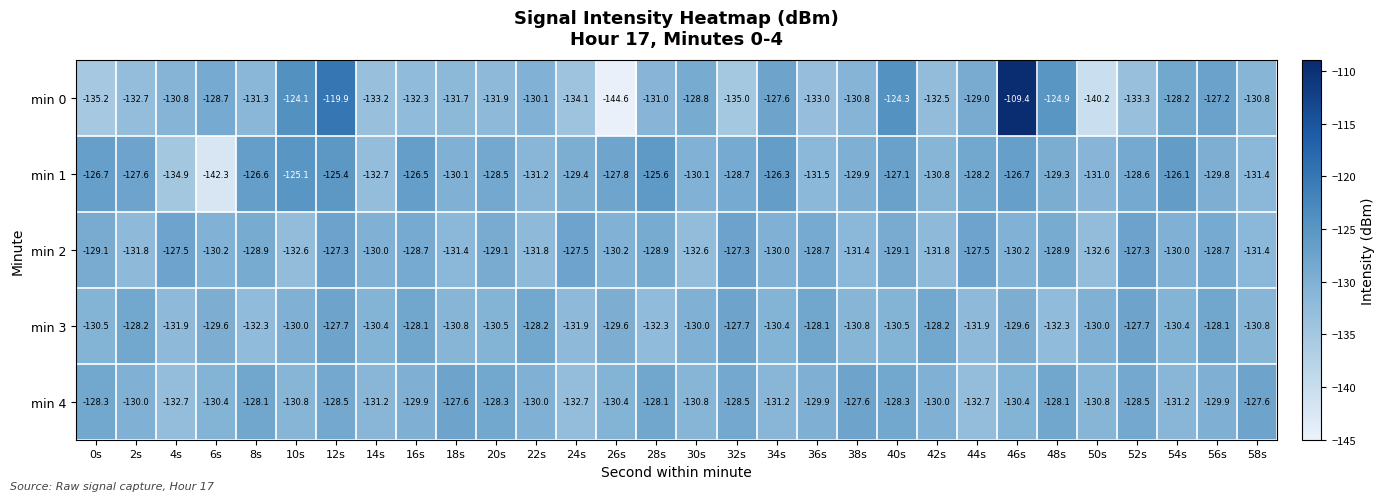

Which category has the highest value across all series?

46s